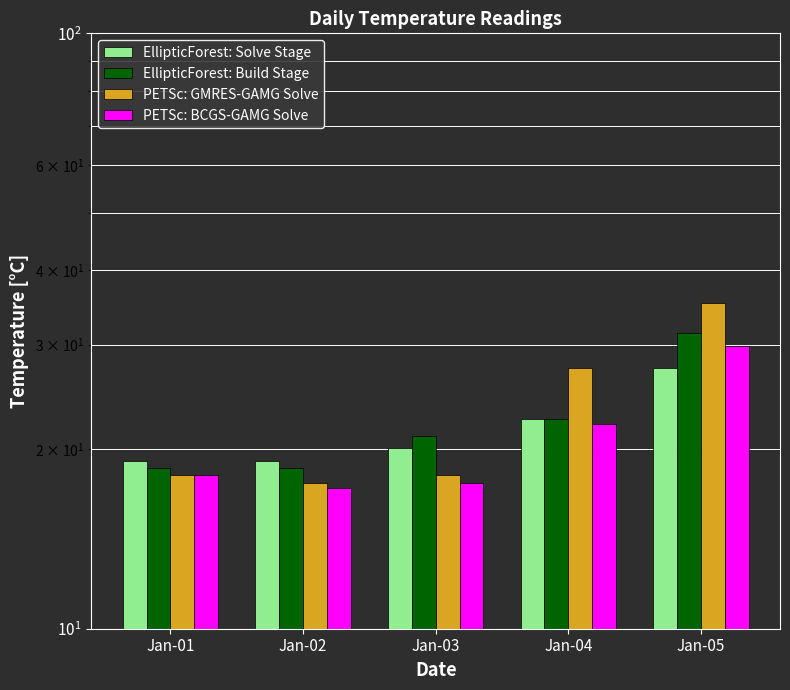

What is the value of the PETSc: BCGS-GAMG Solve bar at the 5th from the left?

29.9